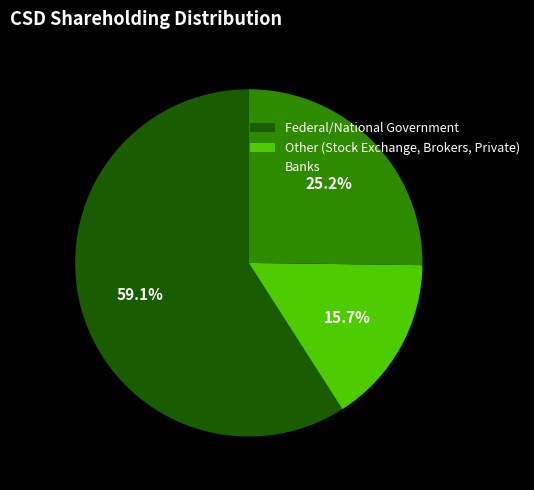

Do Banks and Other (Stock Exchange, Brokers, Private) together represent more than half of the pie?

No